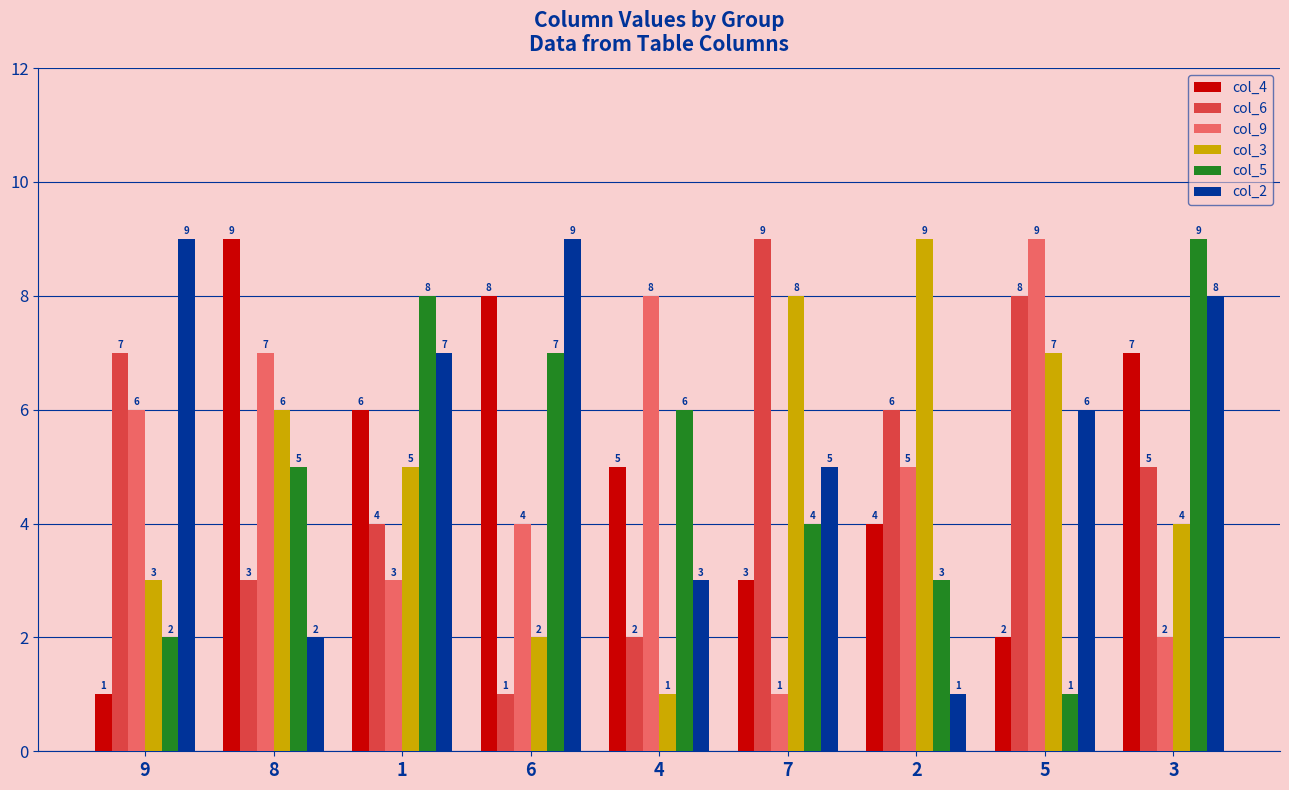

What is the spread (max minus min) of values at 4?

7